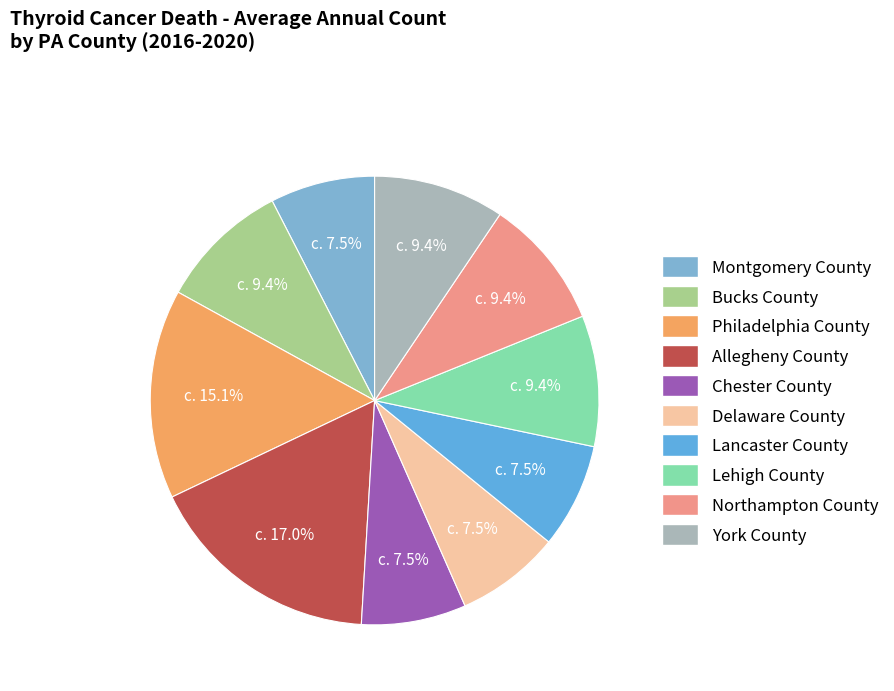

How many segments does this pie chart have?

10